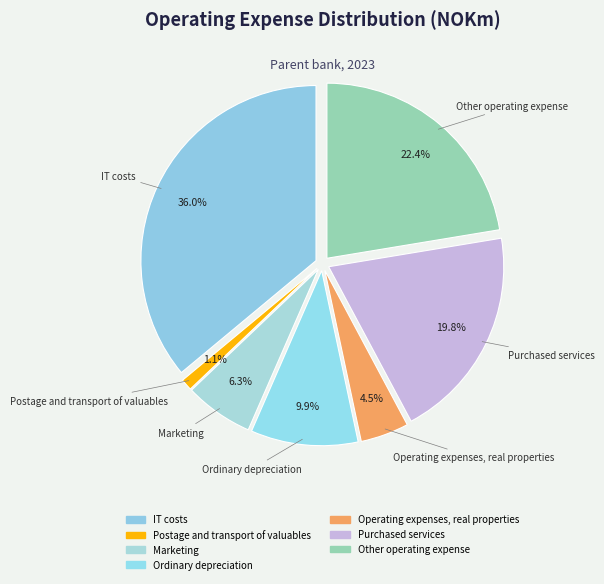

Does any single category account for the majority?

No